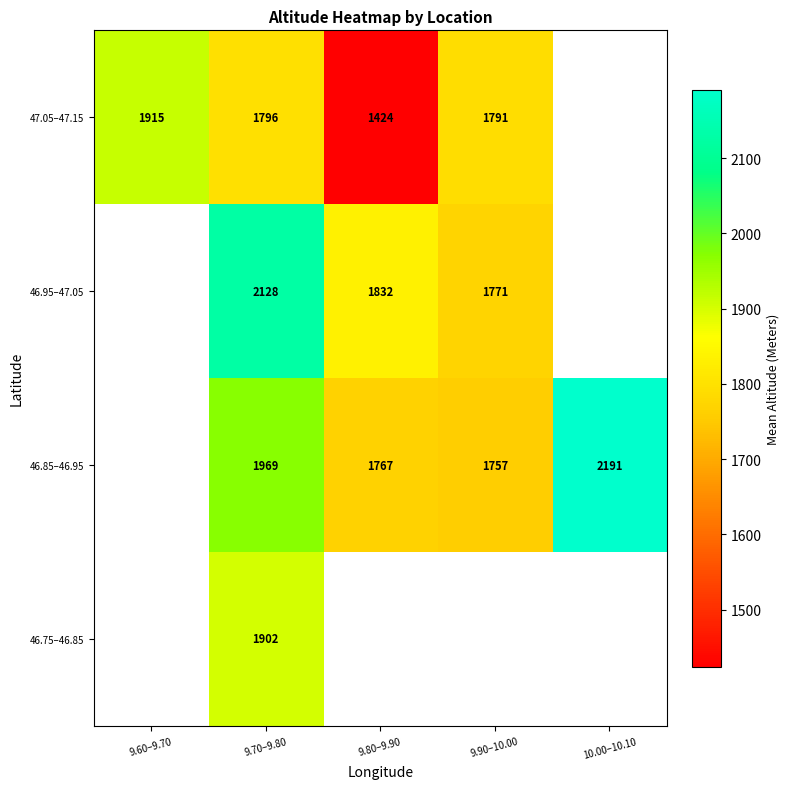

Which has a higher value, 9.80–9.90 or 9.60–9.70?

9.60–9.70